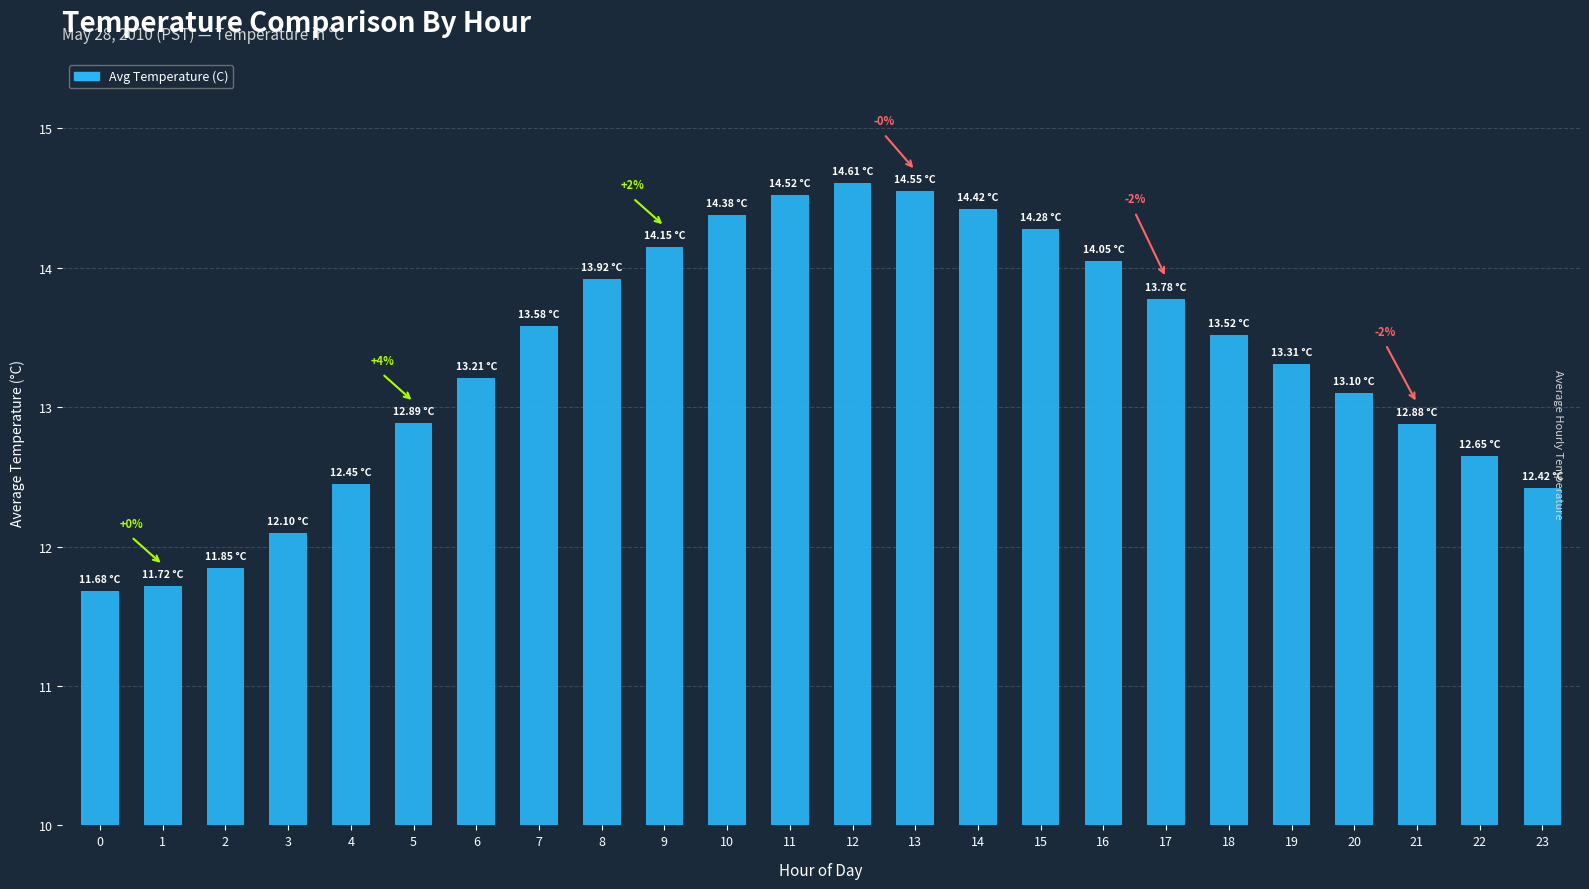

What is the average value?

13.3